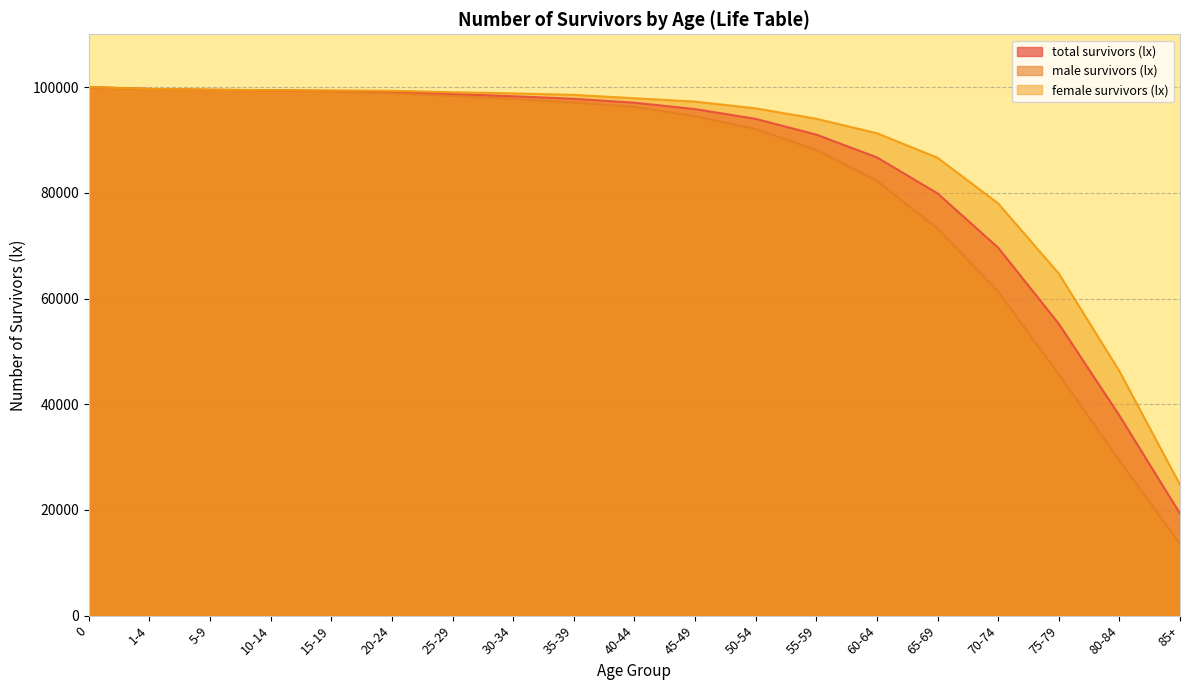

List the labels in order of total survivors (lx) value, largest first.

0, 1-4, 5-9, 10-14, 15-19, 20-24, 25-29, 30-34, 35-39, 40-44, 45-49, 50-54, 55-59, 60-64, 65-69, 70-74, 75-79, 80-84, 85+